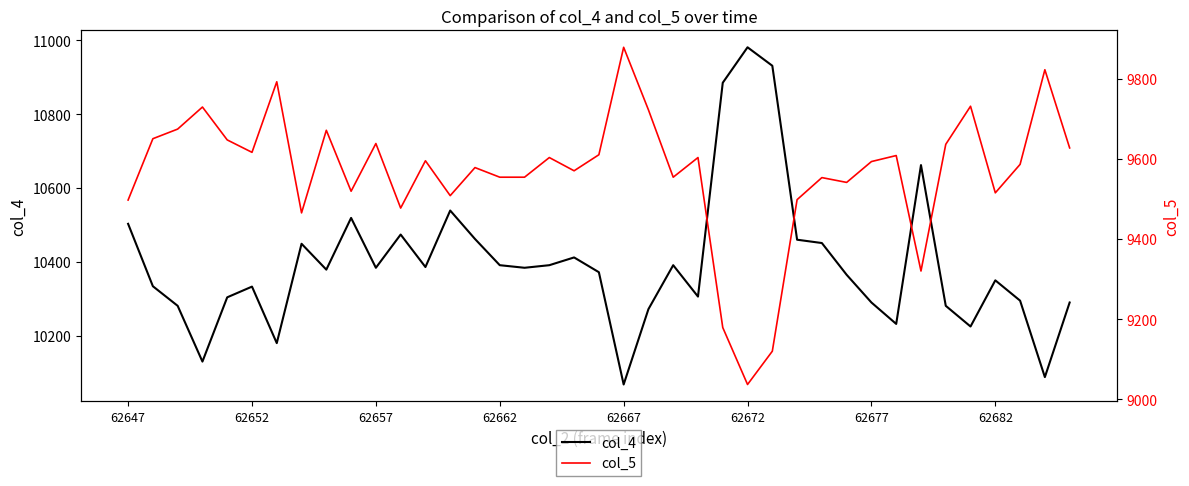

True or false: col_4 and col_5 cross at least once.

False